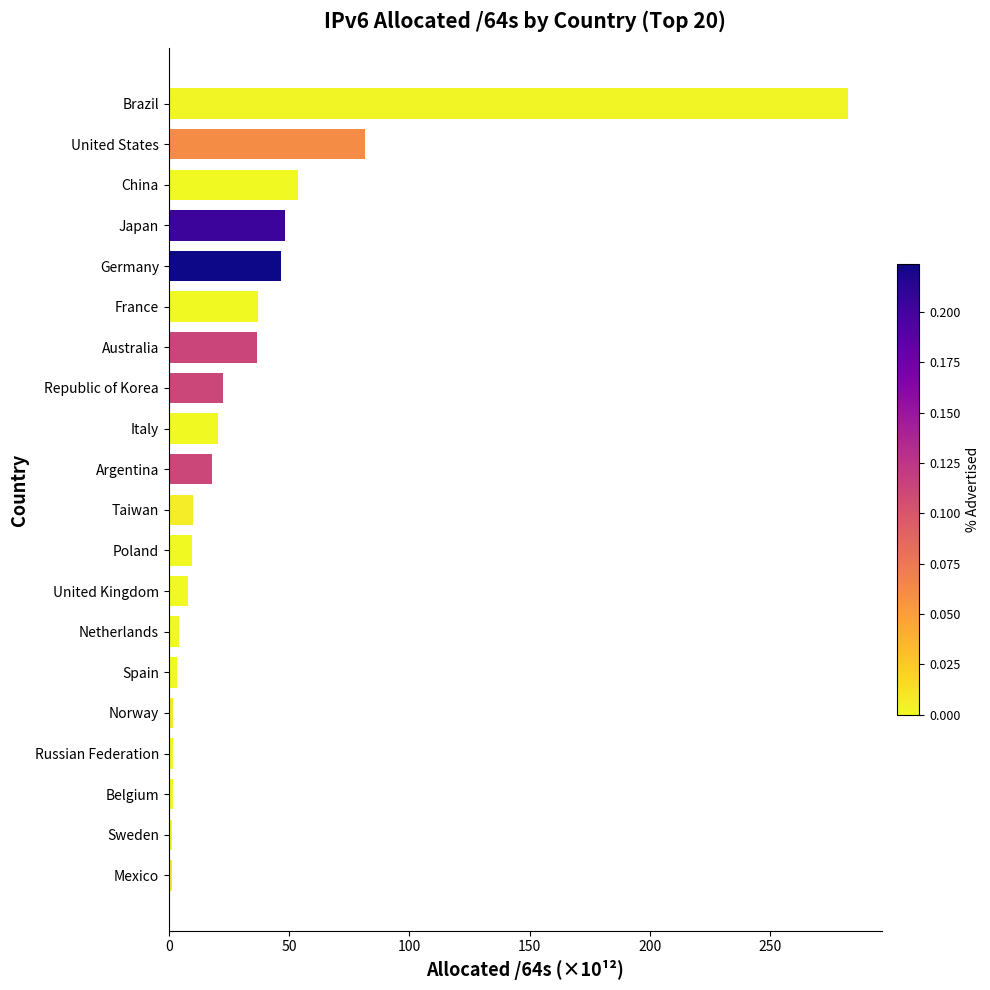

What is the sum of all values?

690.9